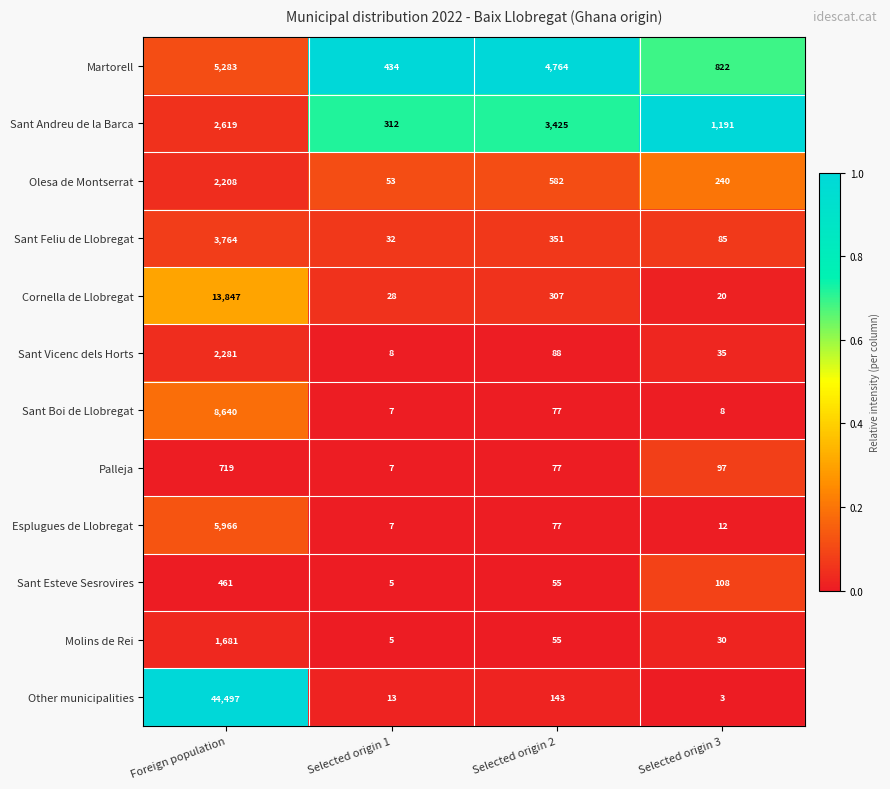

Which series changed the most between Foreign population and Selected origin 3?

Other municipalities